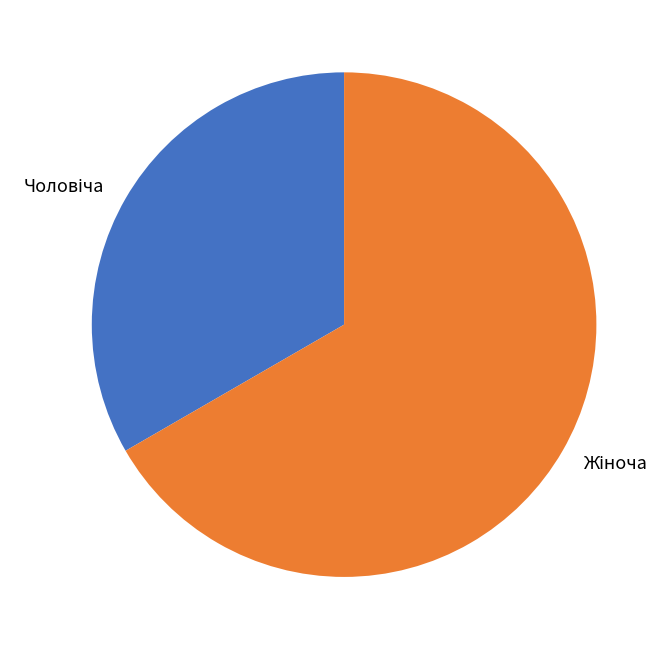

Is there any slice that represents more than half of the pie?

Yes